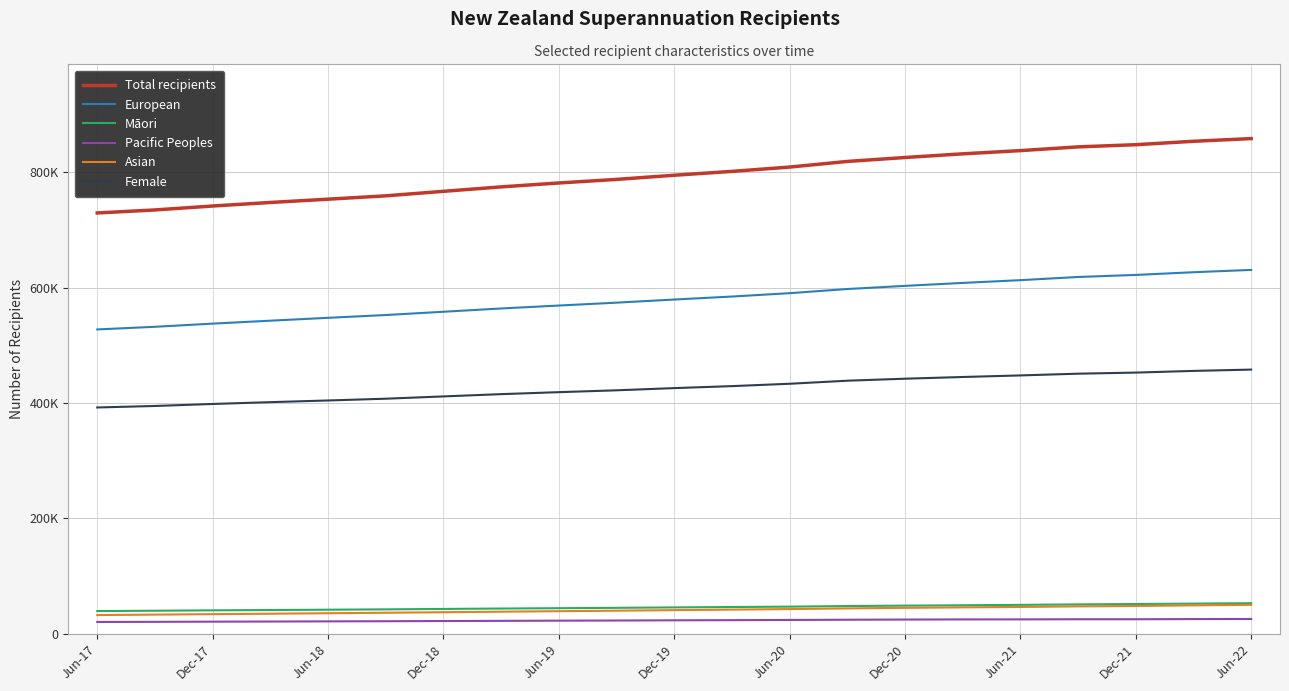

Does the chart have visible grid lines?

Yes